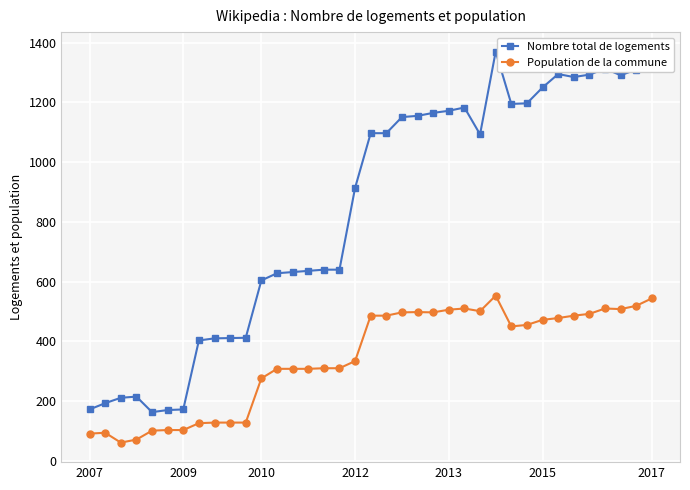

True or false: Nombre total de logements and Population de la commune cross at least once.

False